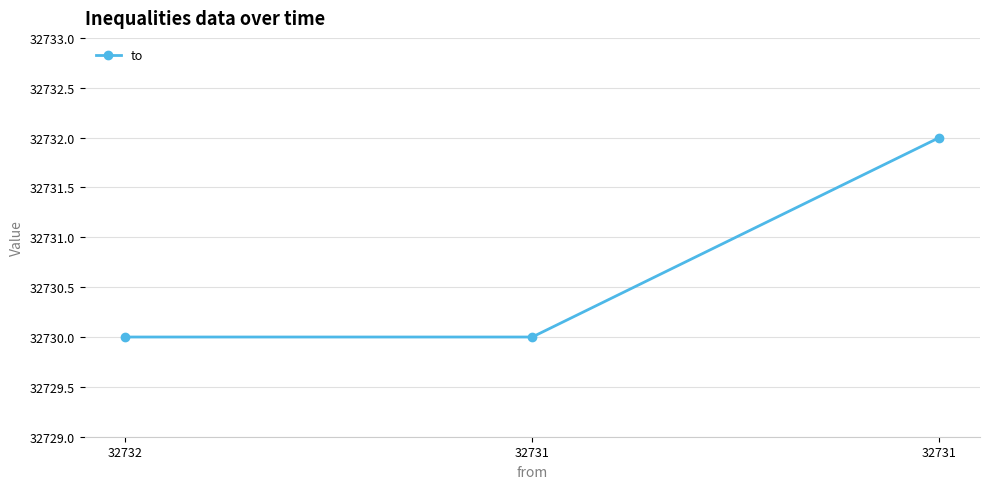

The value at 32731 is 19763. True or false?

False